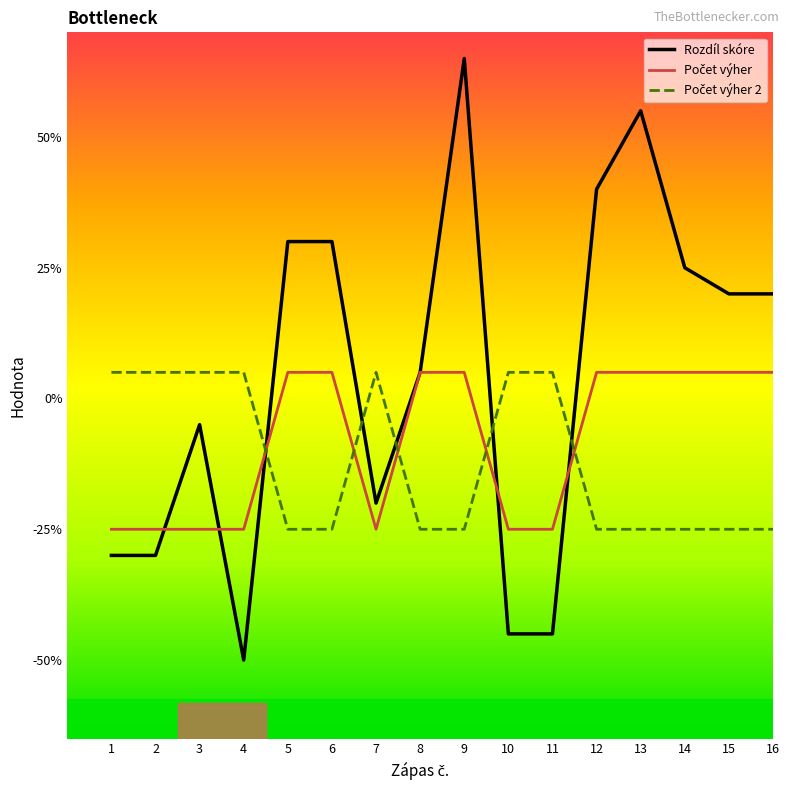

Does the chart display data point markers on the line(s)?

No